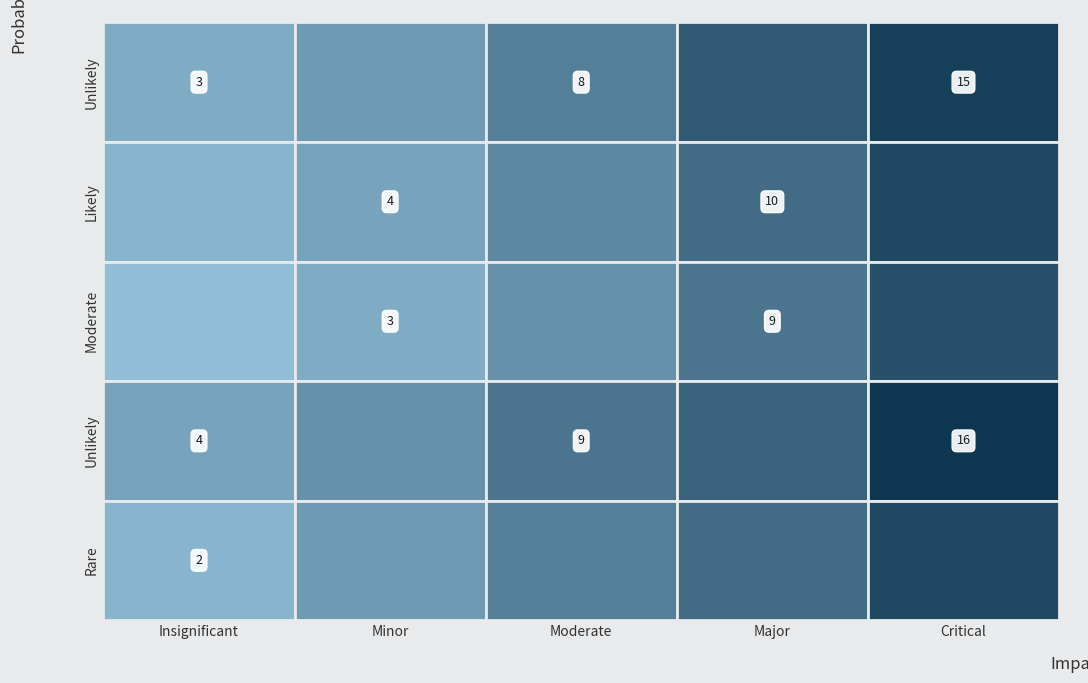

Which has a higher value, 2 or 3?

3